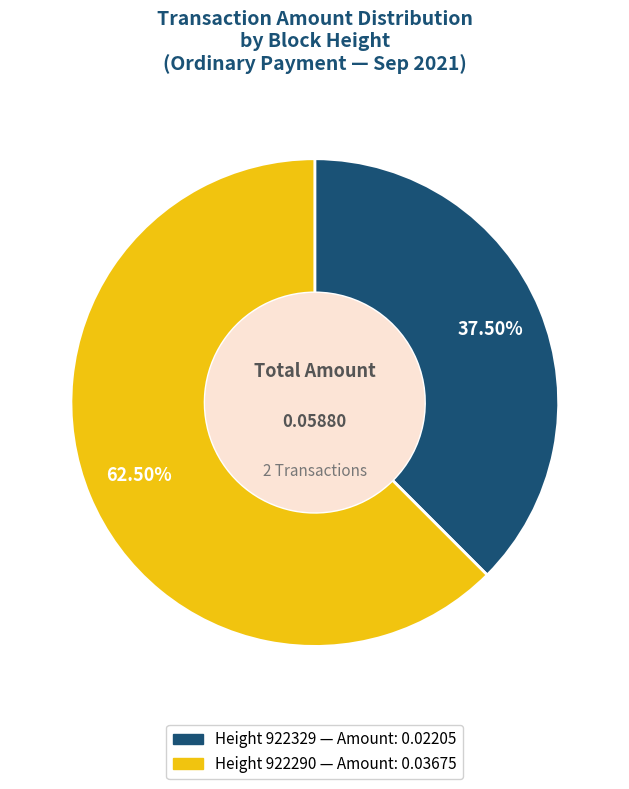

Which slice represents more than half of the pie?

Height 922290 — Amount: 0.03675